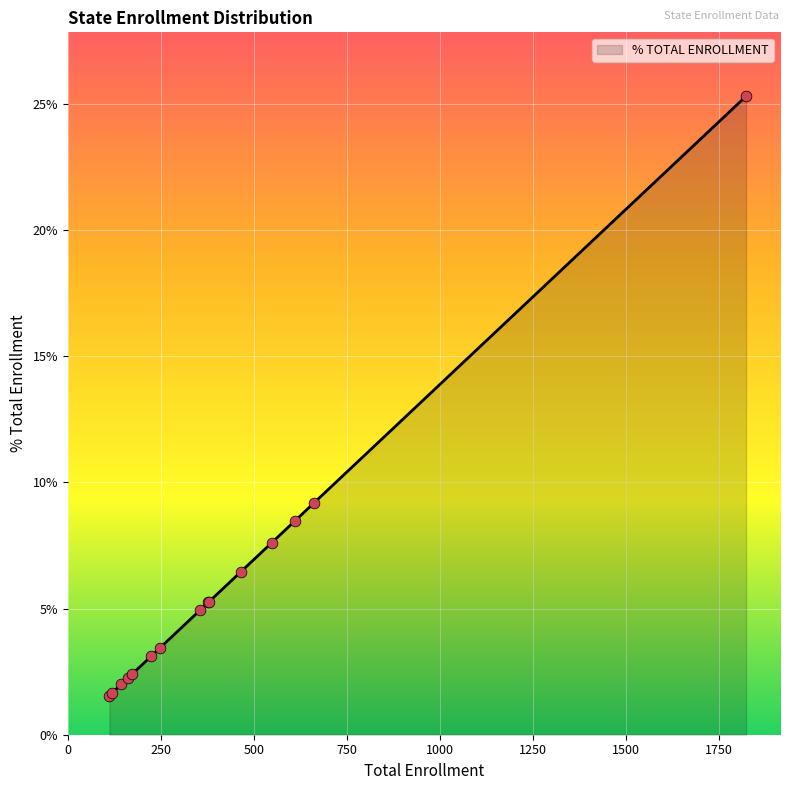

What is the maximum value shown in the chart?

25.3